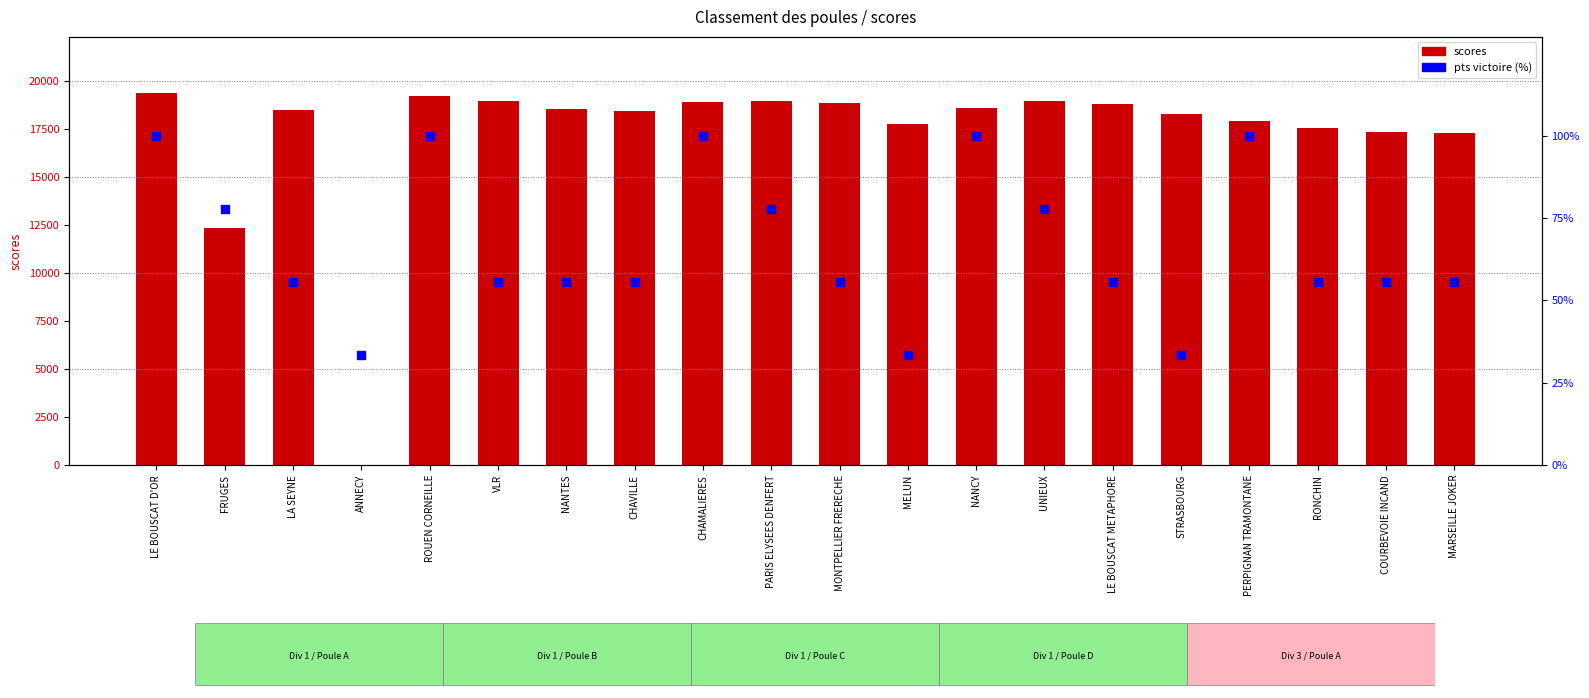

At how many categories does at least one series exceed 17848?

14